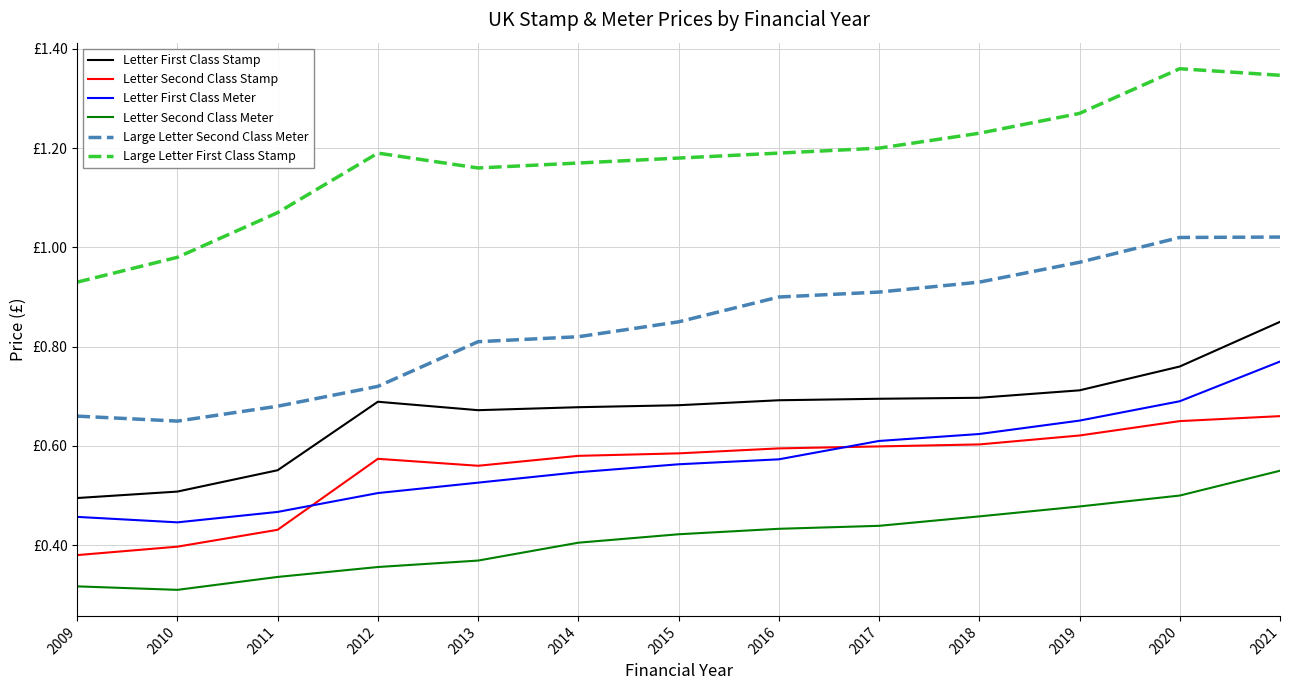

What are all the series names shown in the legend?

Letter First Class Stamp, Letter Second Class Stamp, Letter First Class Meter, Letter Second Class Meter, Large Letter Second Class Meter, Large Letter First Class Stamp